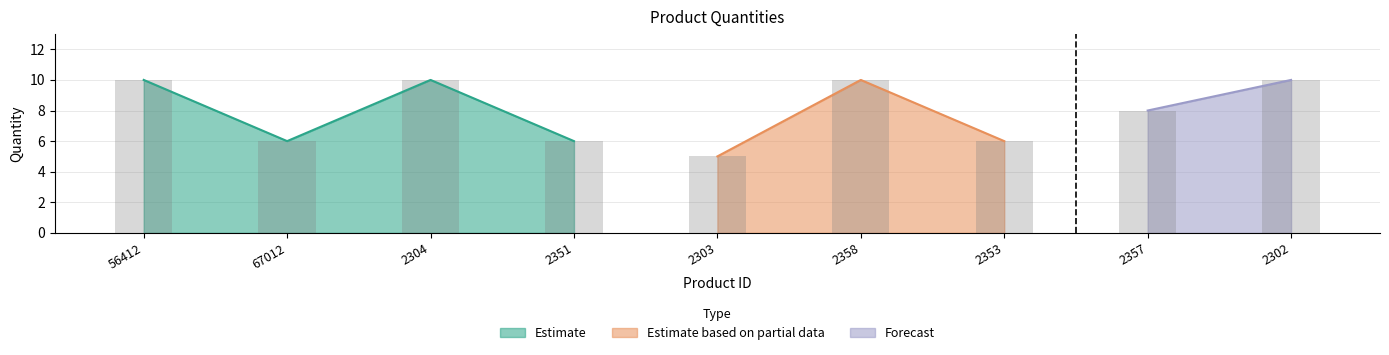

What is the sum of all values?

71